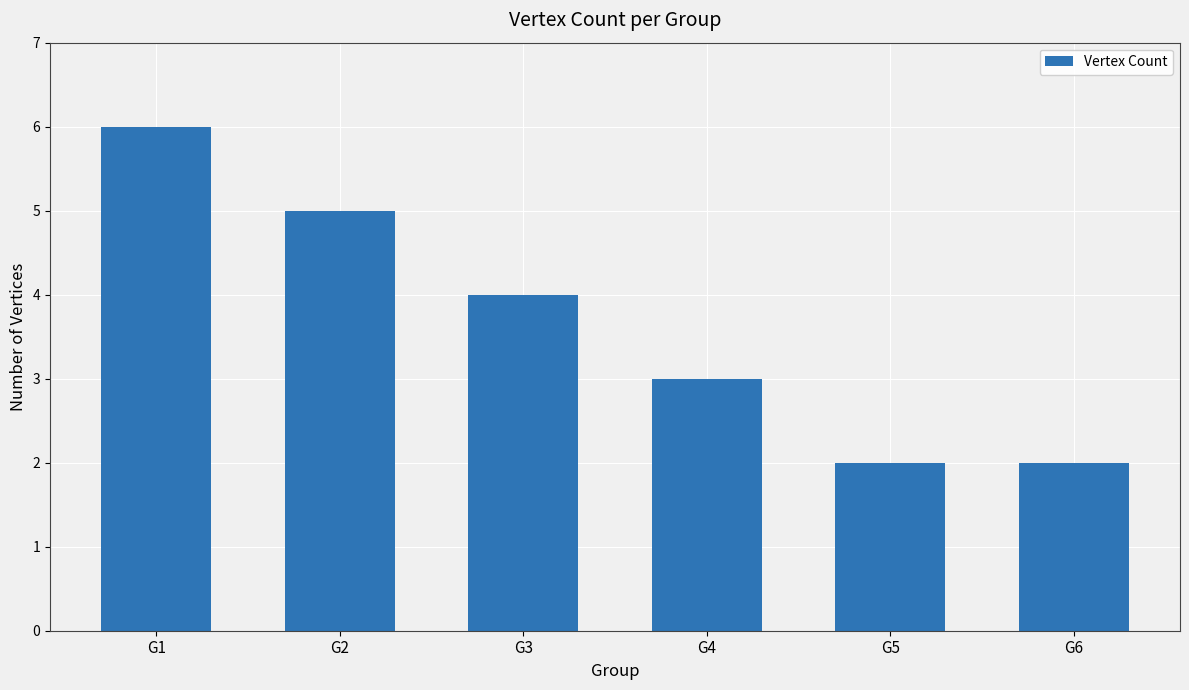

What is the difference between the maximum and second lowest values?

4